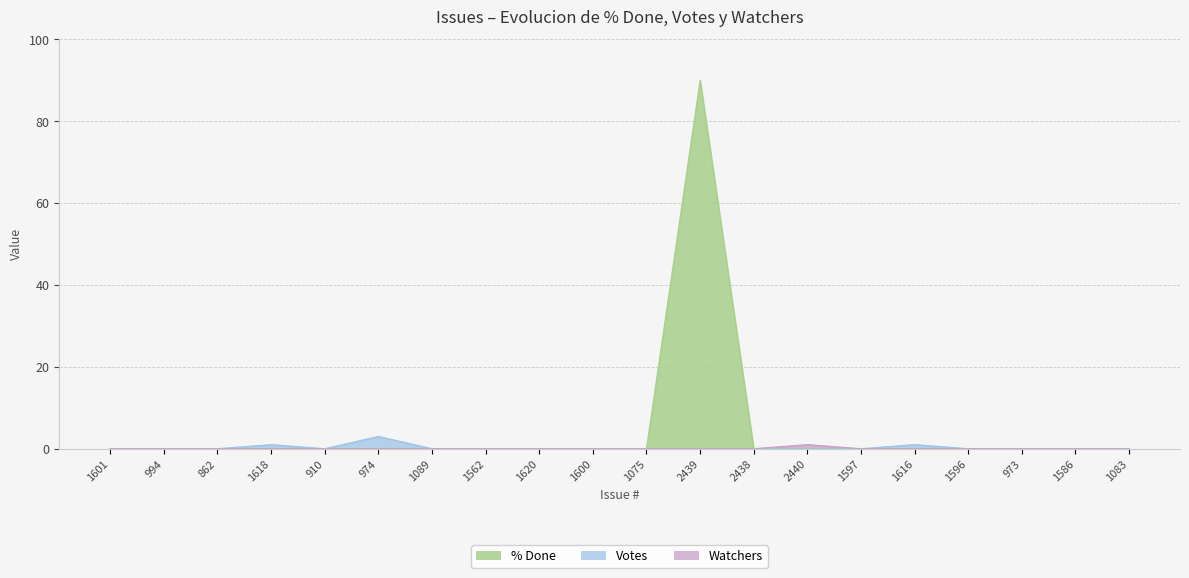

What is the label of the 16th point from the left?

1616